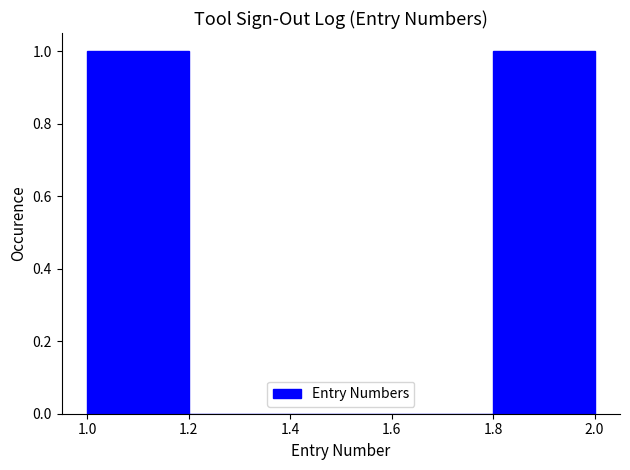

Reading left to right, transcribe this chart: for each bar, give the range it covers on the x-axis and its height. The values are not printed on the chart, so give them approximately, as read against the axis.

1.0 to 1.2: 1
1.2 to 1.4: 0
1.4 to 1.6: 0
1.6 to 1.8: 0
1.8 to 2.0: 1